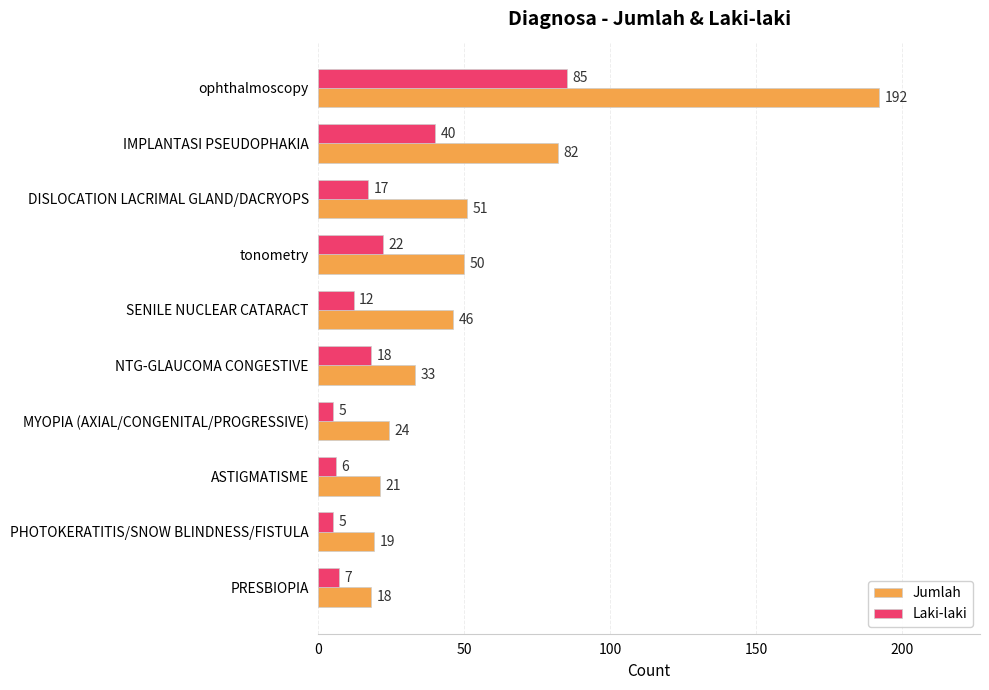

How many series are shown in this chart?

2